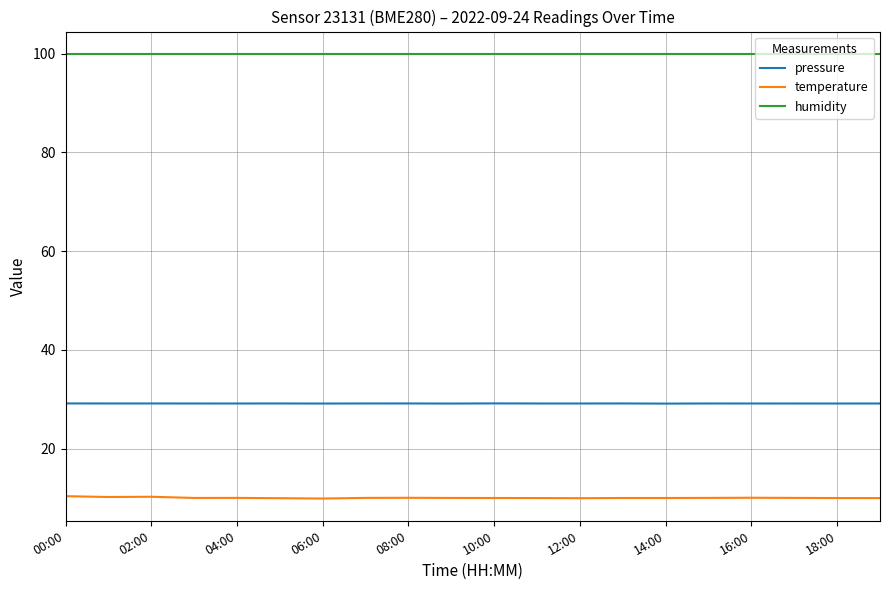

List the series in order of their peak value, lowest first.

temperature, pressure, humidity